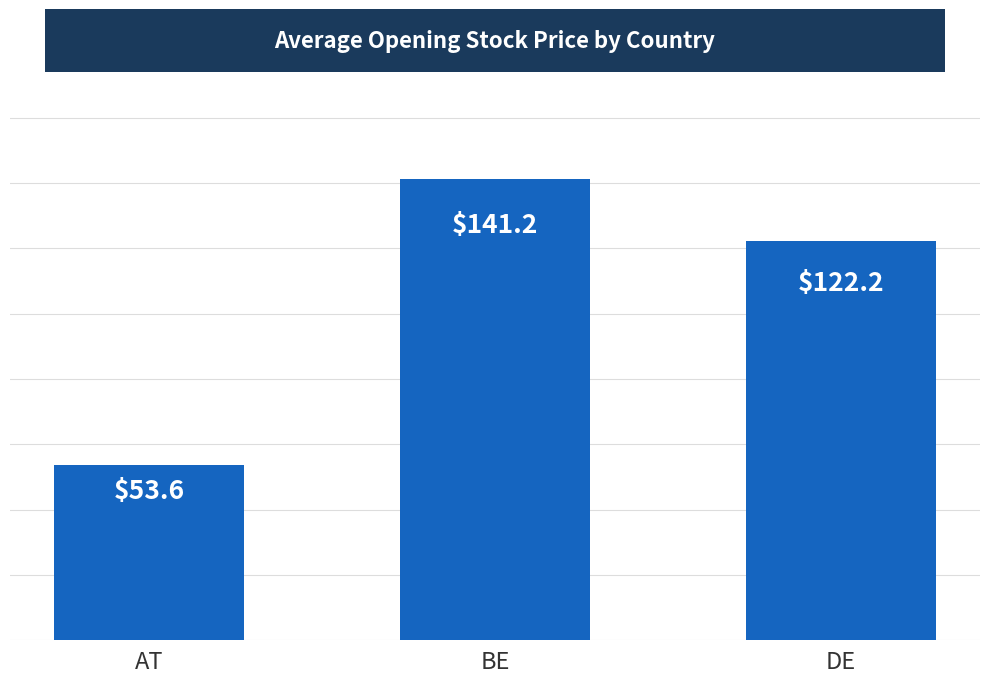

Which category has the highest value across all series?

BE